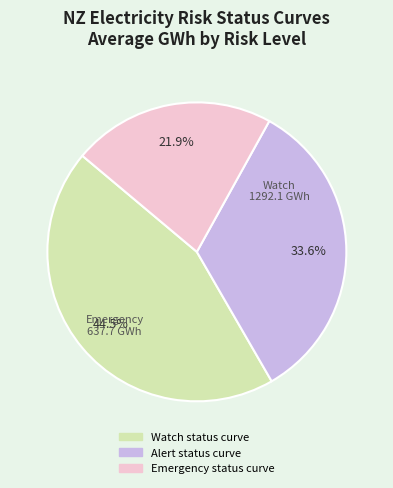

Rank the categories by value from lowest to highest.

Emergency status curve, Alert status curve, Watch status curve